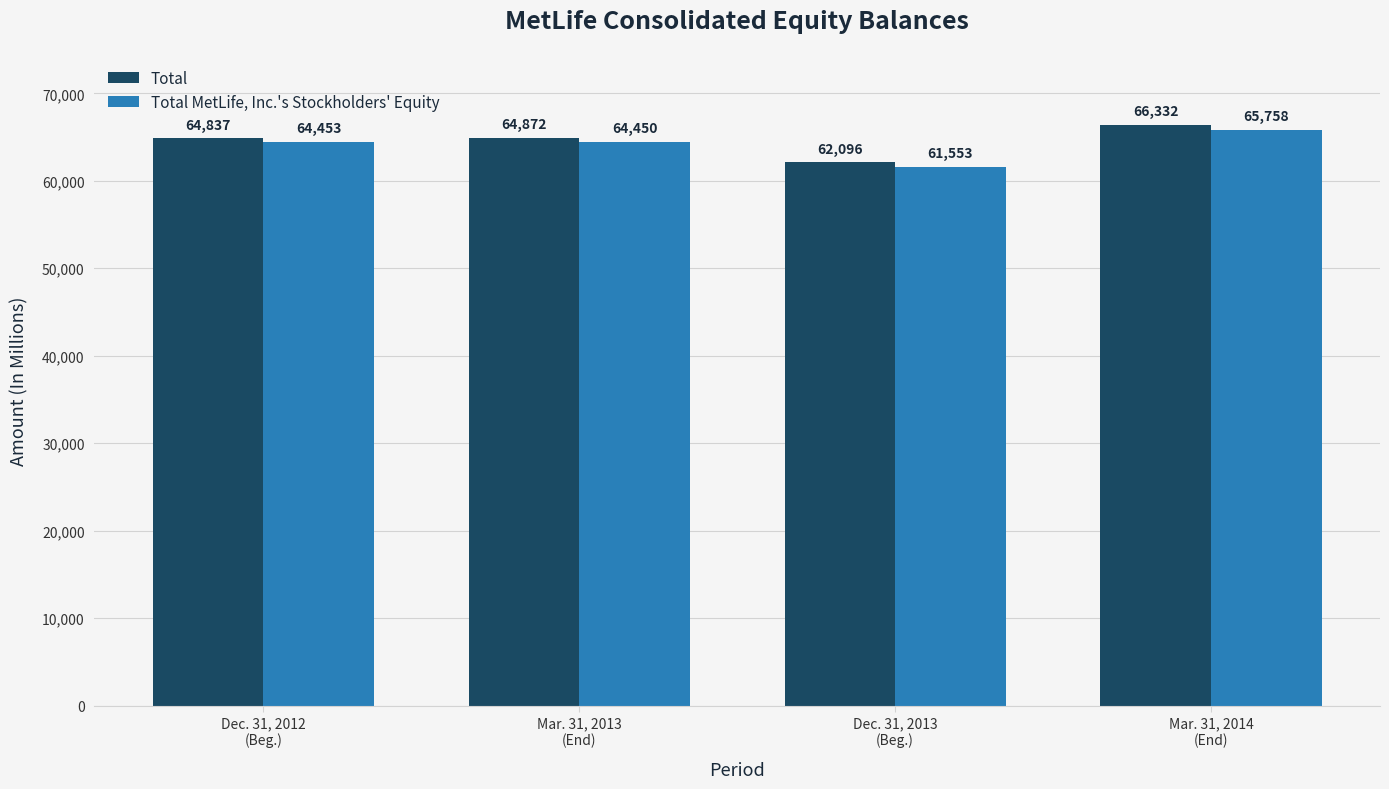

How many bars are there in each group?

2